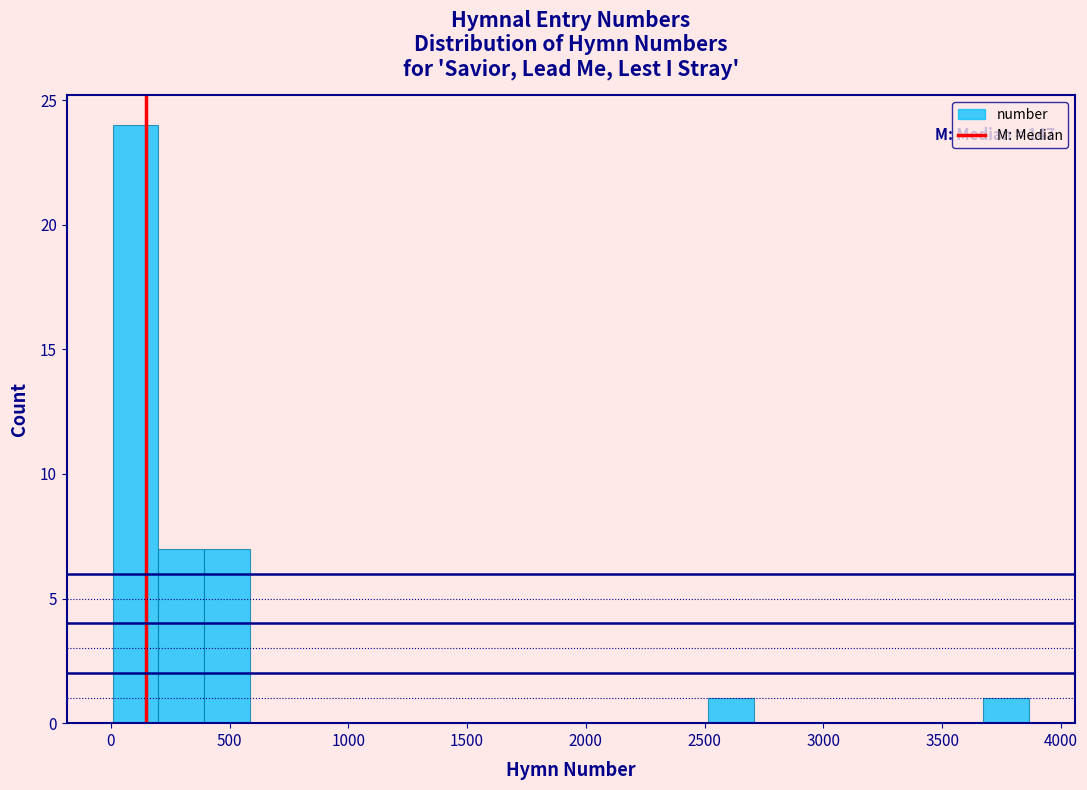

Around what value on the x-axis is the tallest bar? Give the approximate position of its centre, as read against the axis.

100